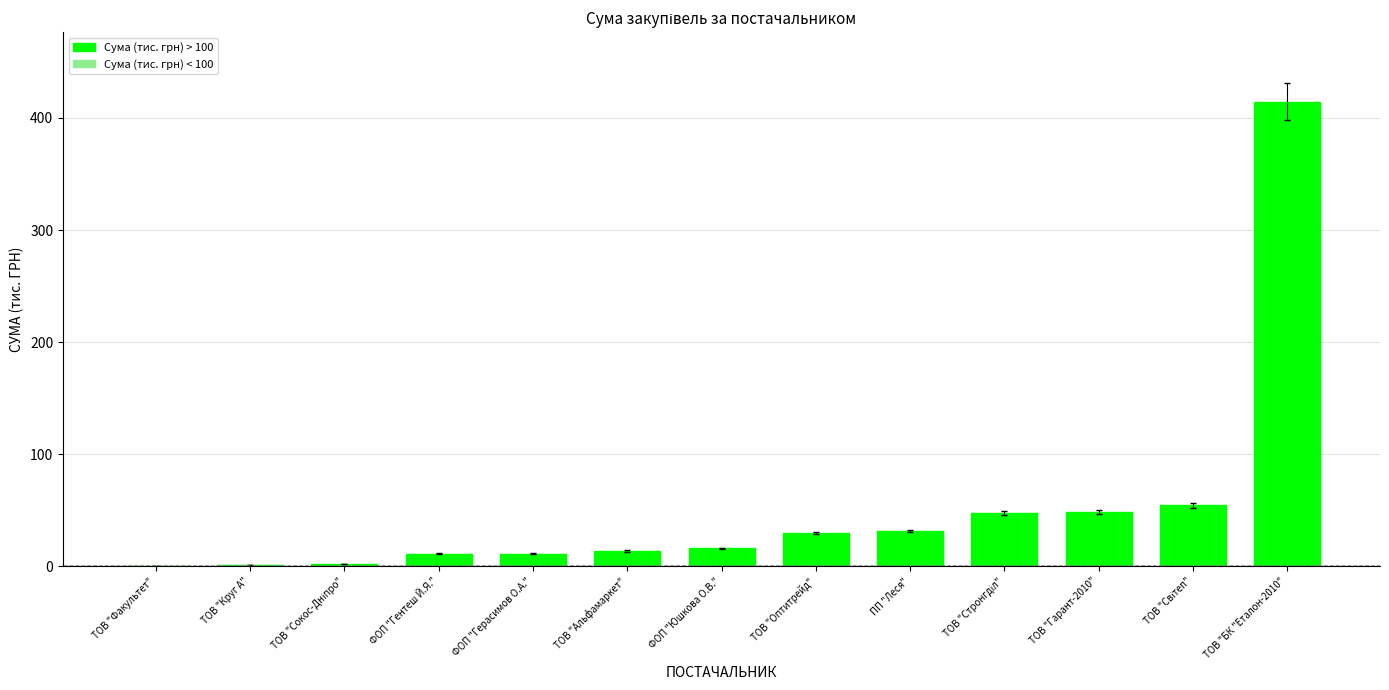

Read the value at ТОВ "Альфамаркет".

13.8